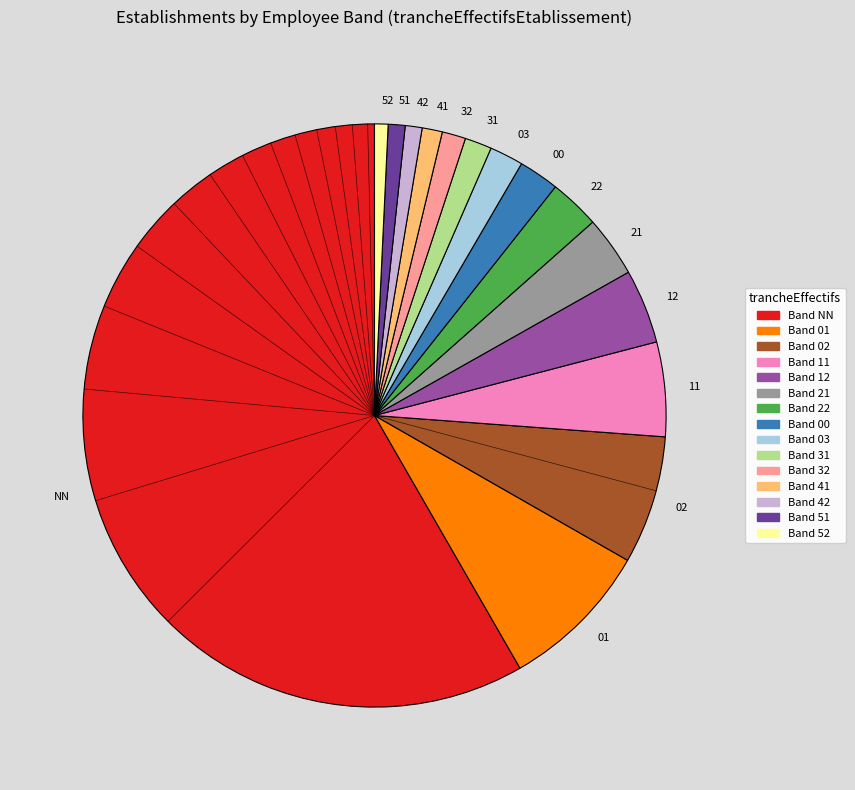

What is the largest slice in the pie chart?

NN